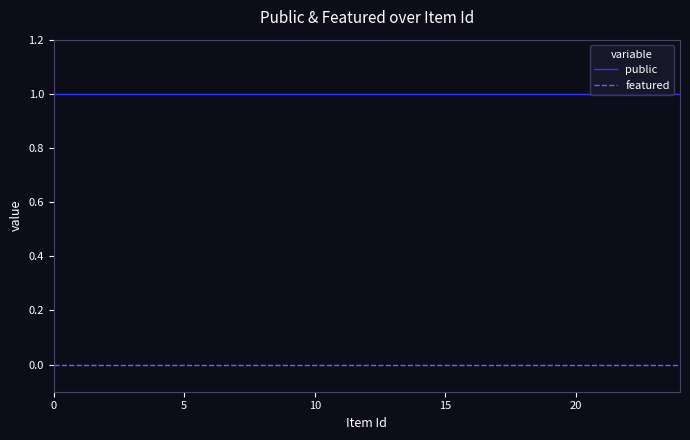

How many series are shown in this chart?

2